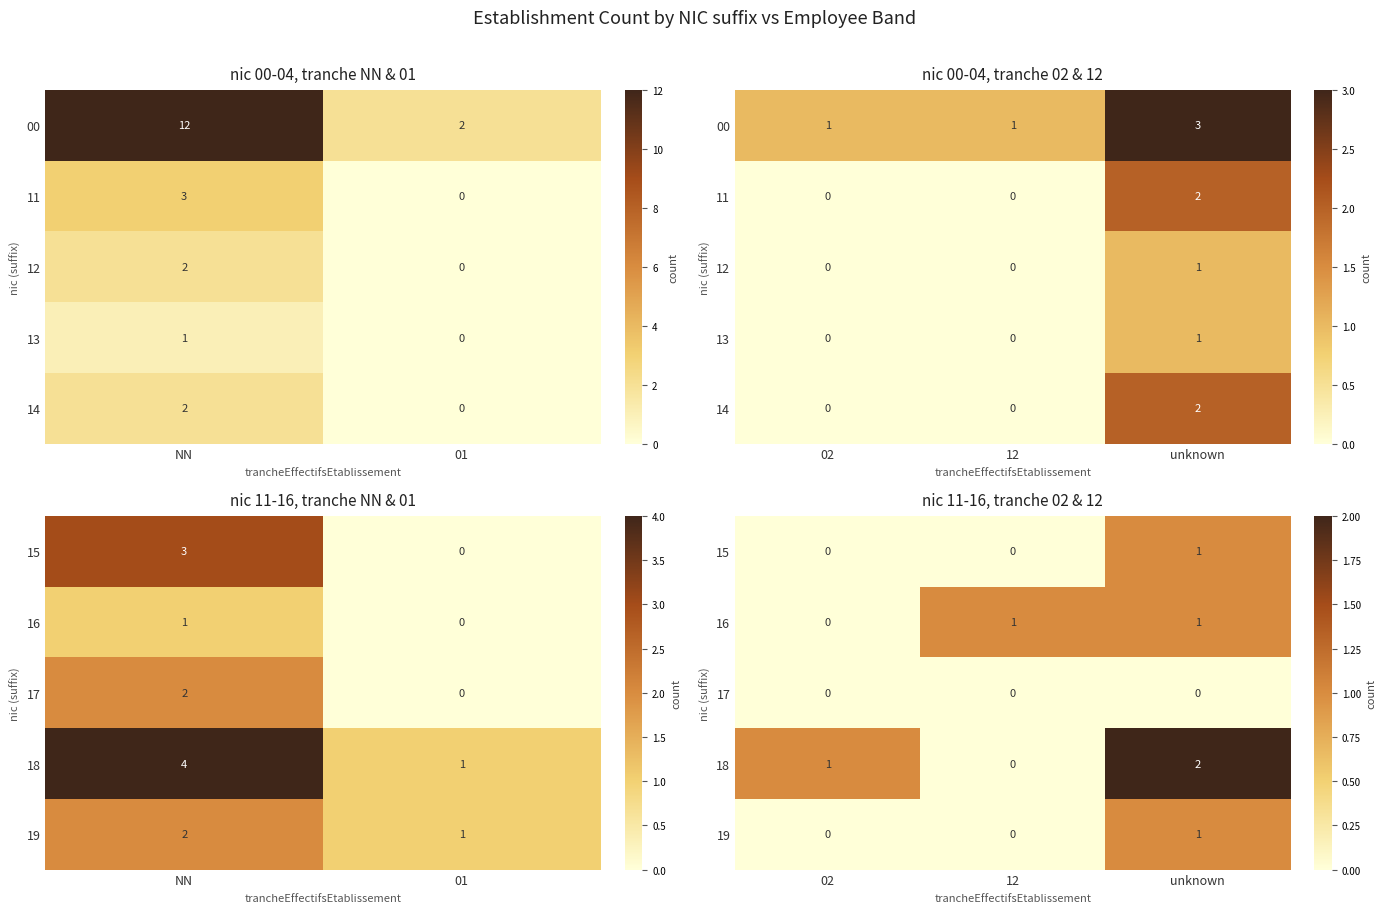

At which label is 18 closest to 1?

02